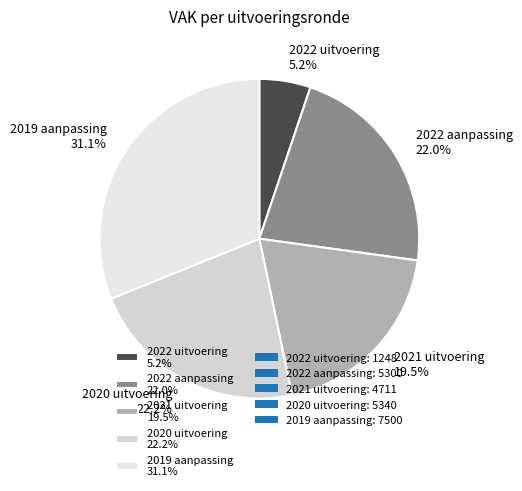

To the nearest percent, what is the difference between the 2022 aanpassing and 2019 aanpassing slice percentages?

9%